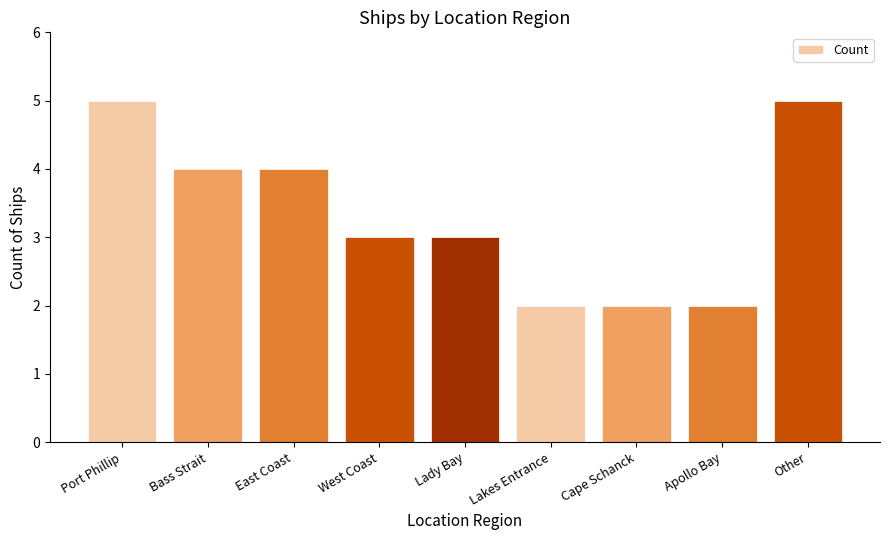

What is the label of the 4th bar from the left?

West Coast